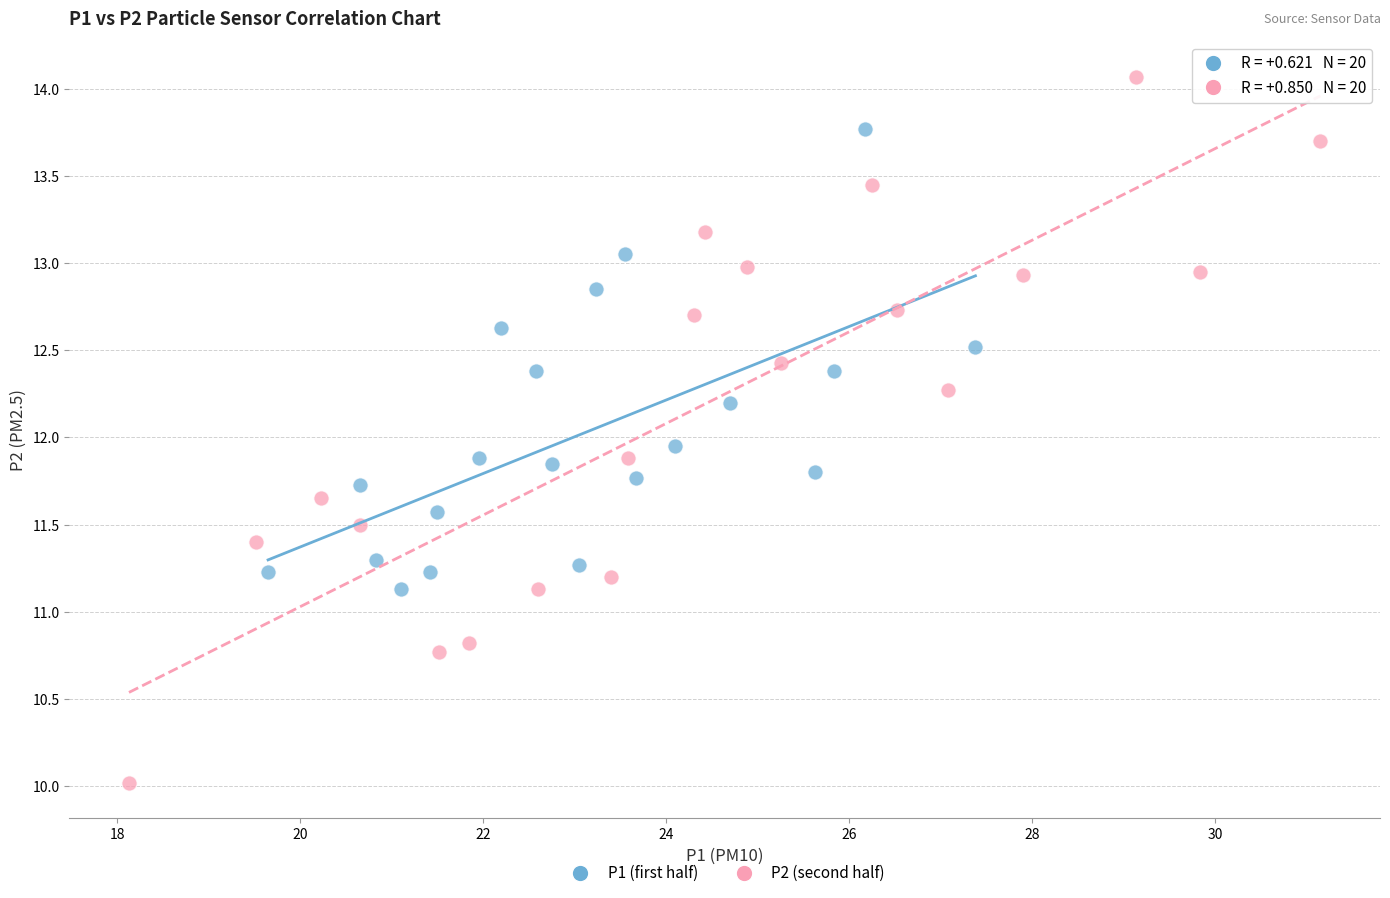

Which series contains the highest Y value?

P2 (second half)